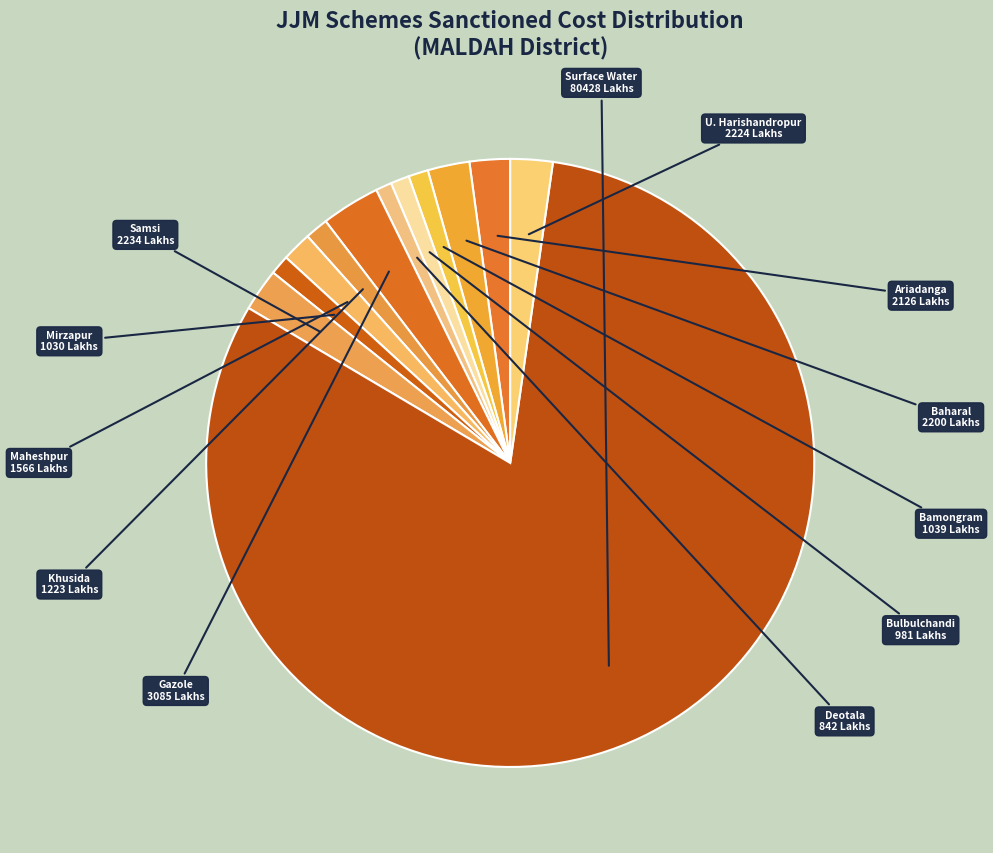

To the nearest percent, what is the difference between the largest and smallest slice percentages?

80%